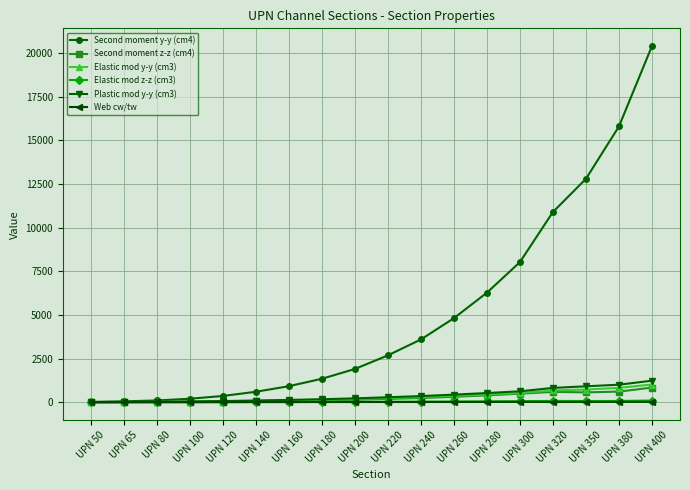

Which series has the largest range (max minus min)?

Second moment y-y (cm4)